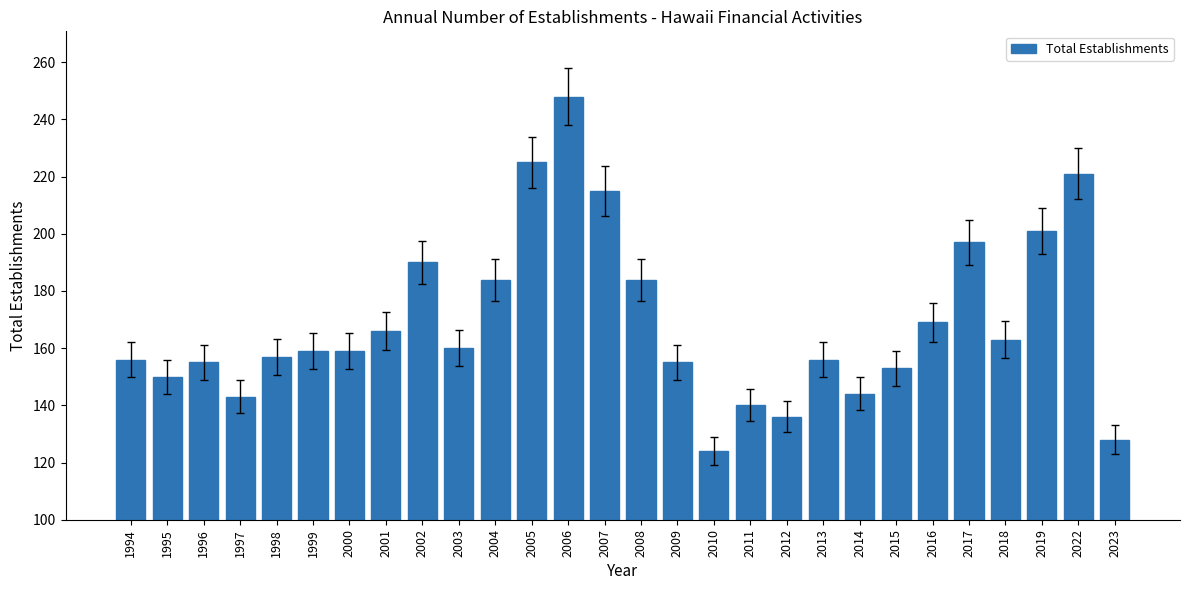

What is the value of the 10th bar from the left?

160